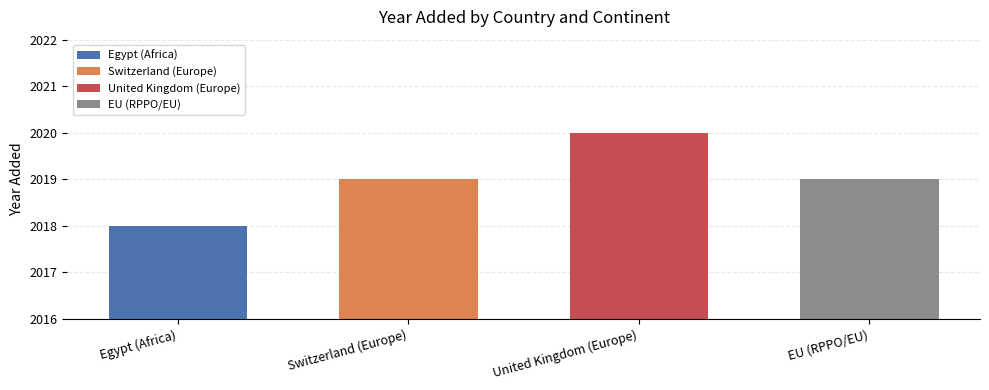

What is the sum of all values?

8076